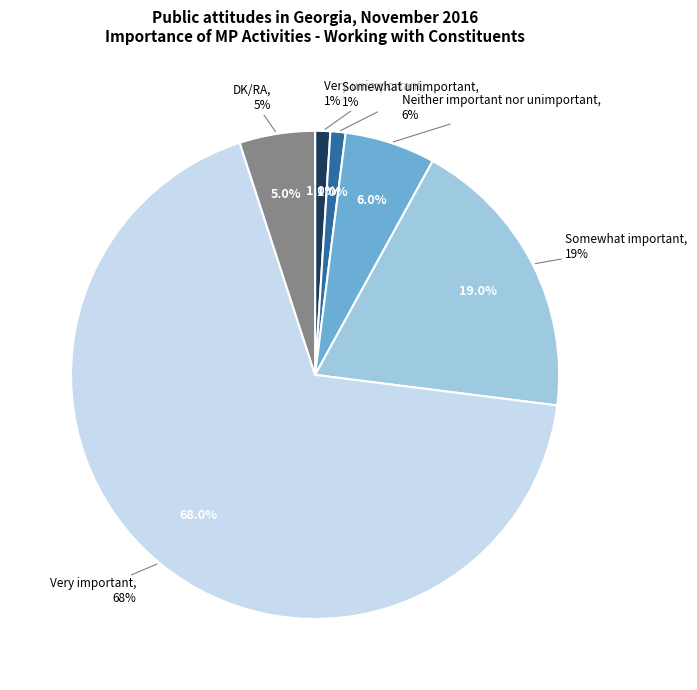

To the nearest percent, what is the combined percentage of Neither important nor unimportant and Somewhat unimportant?

7%